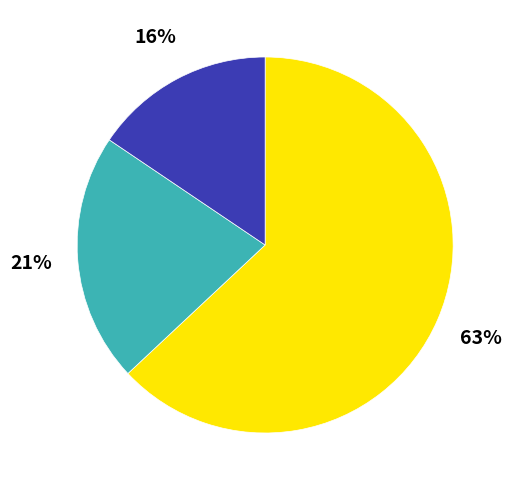

To the nearest percent, what is the difference between the largest and smallest slice percentages?

47%